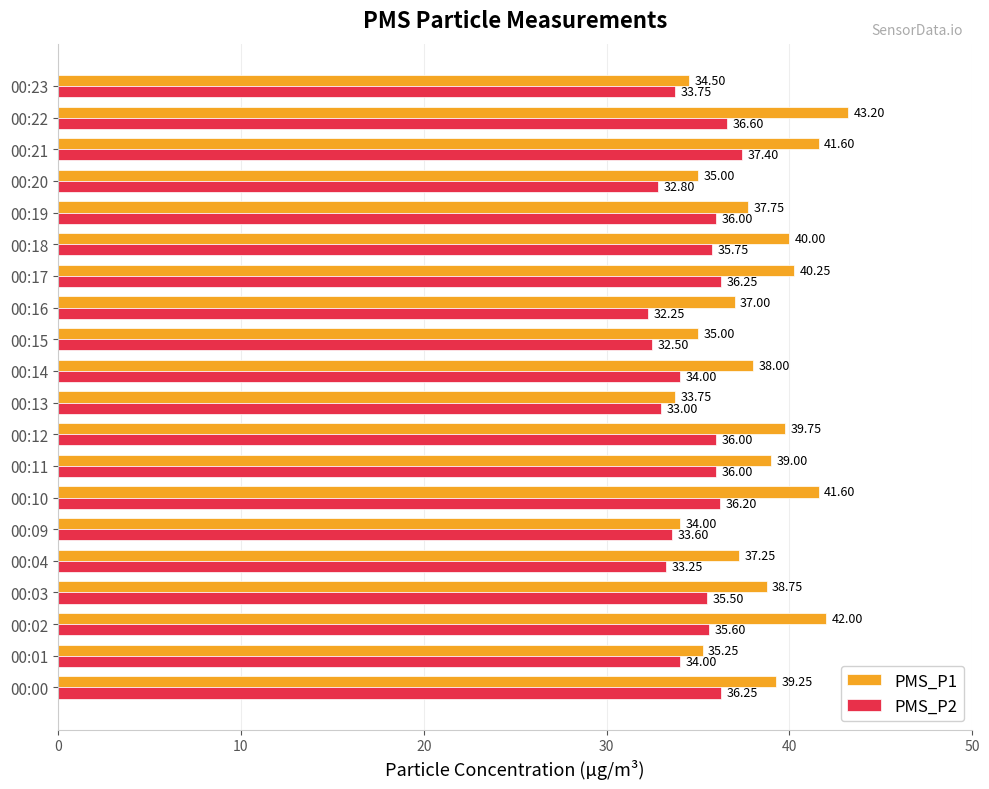

Rank the series at 00:17 from lowest to highest value.

PMS_P2, PMS_P1